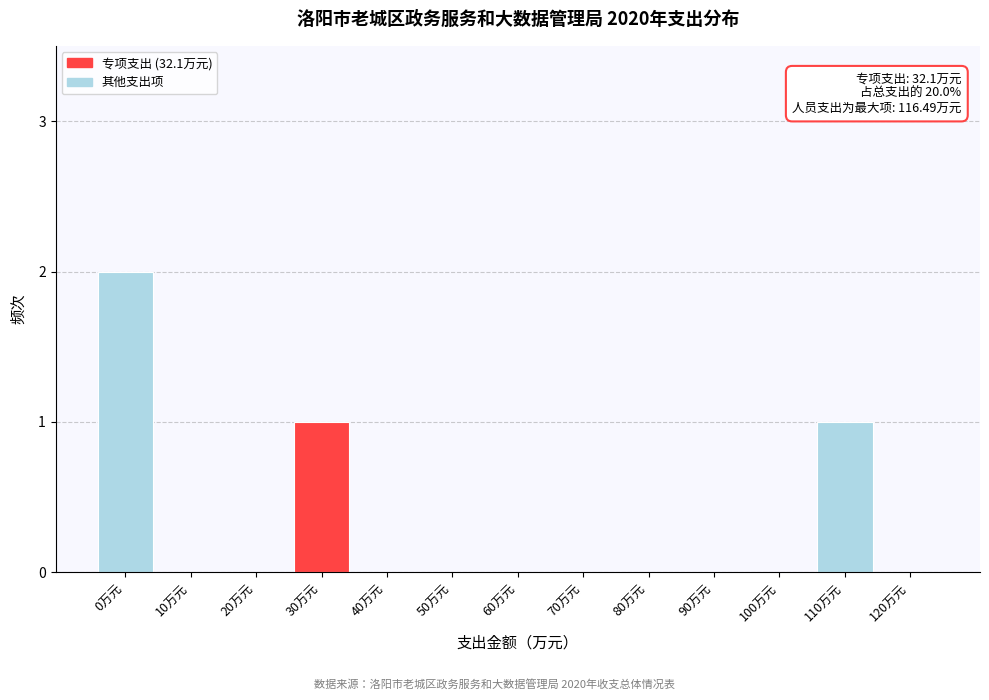

Reading left to right, extract all data points from this chart.

0万元=2	10万元=0	20万元=0	30万元=1	40万元=0	50万元=0	60万元=0	70万元=0	80万元=0	90万元=0	100万元=0	110万元=1	120万元=0